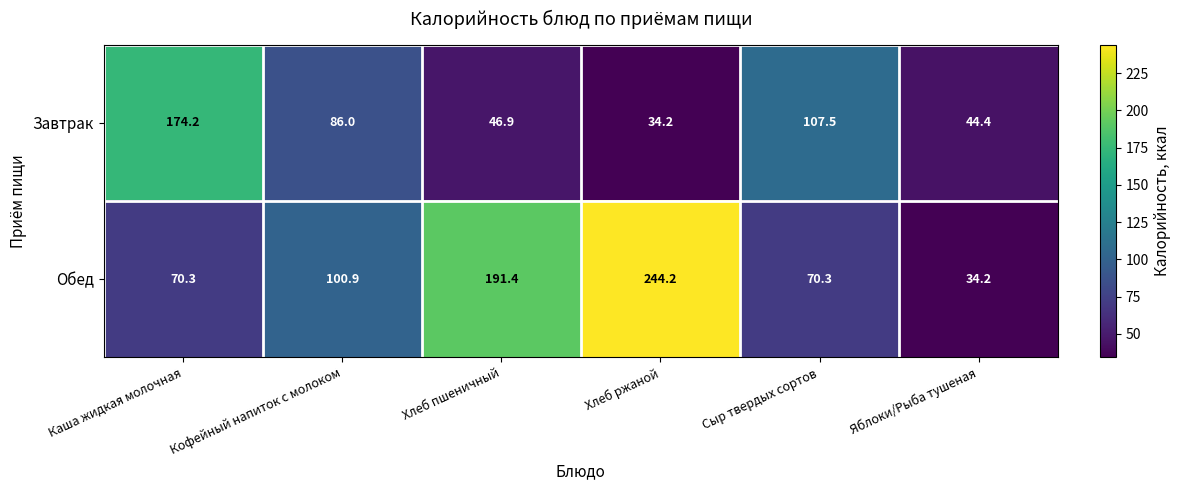

Rank the series by their maximum value, from highest to lowest.

Обед, Завтрак